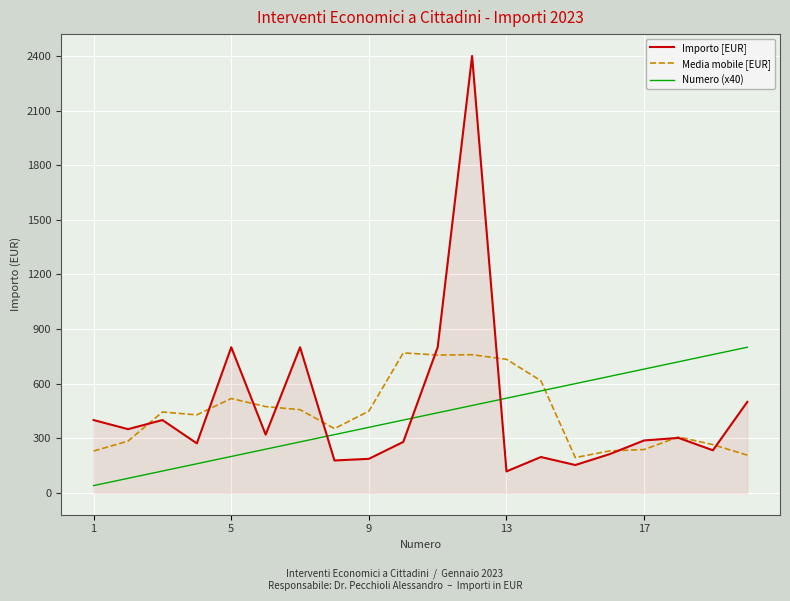

True or false: Media mobile [EUR] and Numero (x40) cross at least once.

True